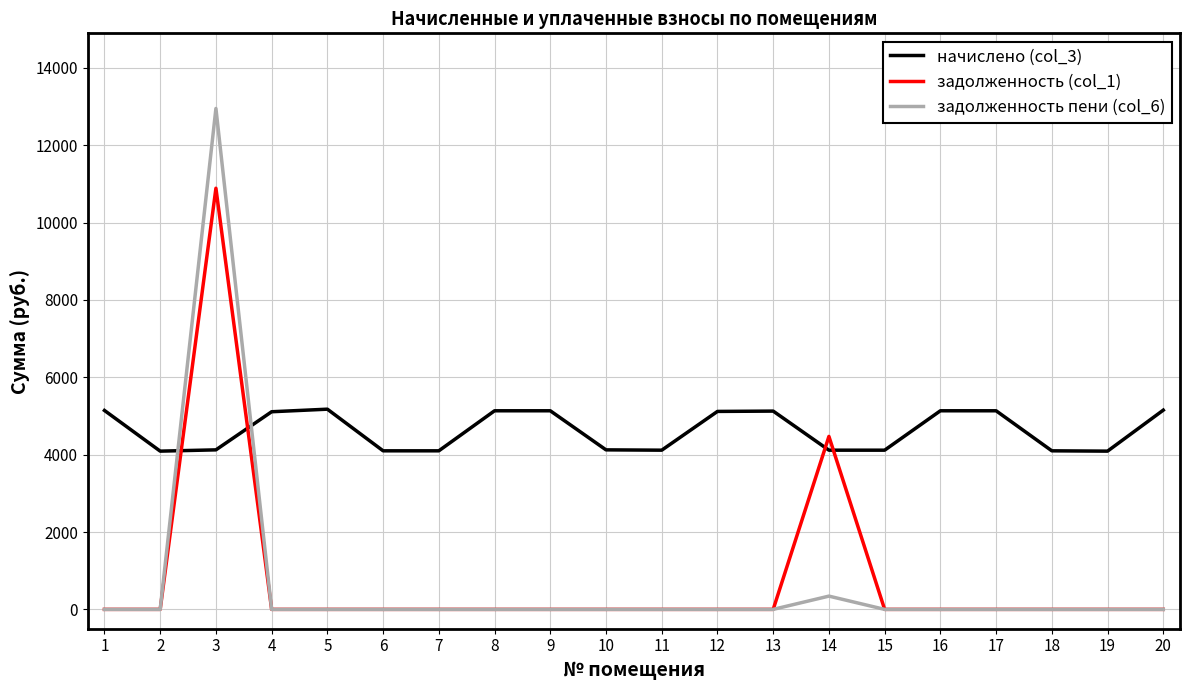

At which category is the sum across all series the highest?

3